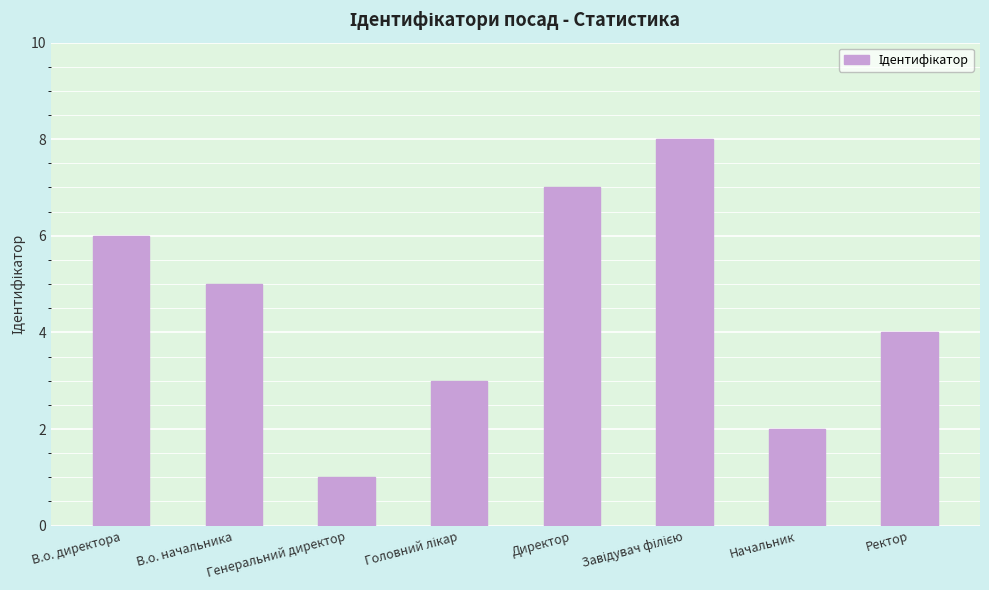

What position from the left is Генеральний директор?

3